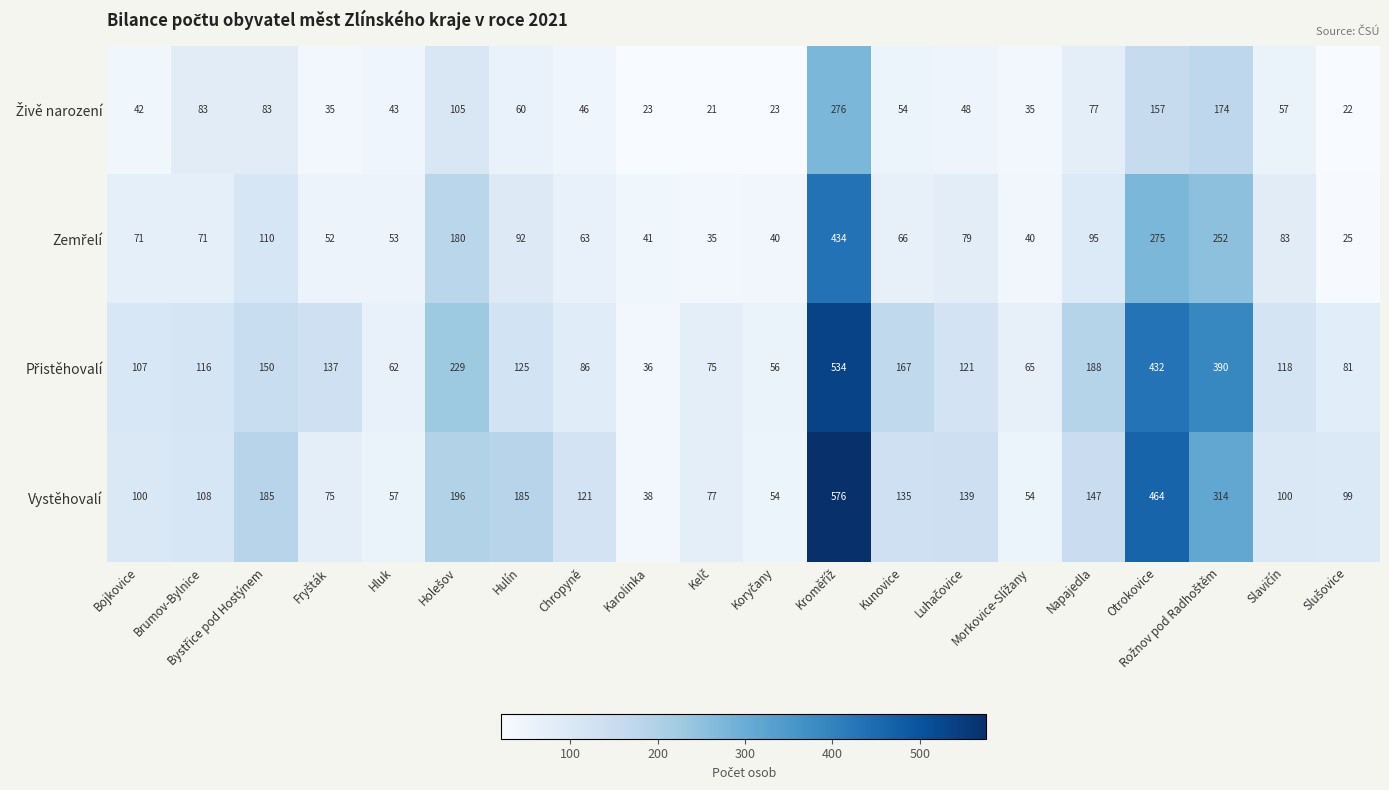

True or false: Vystěhovalí has a value of 217 at Kunovice.

False